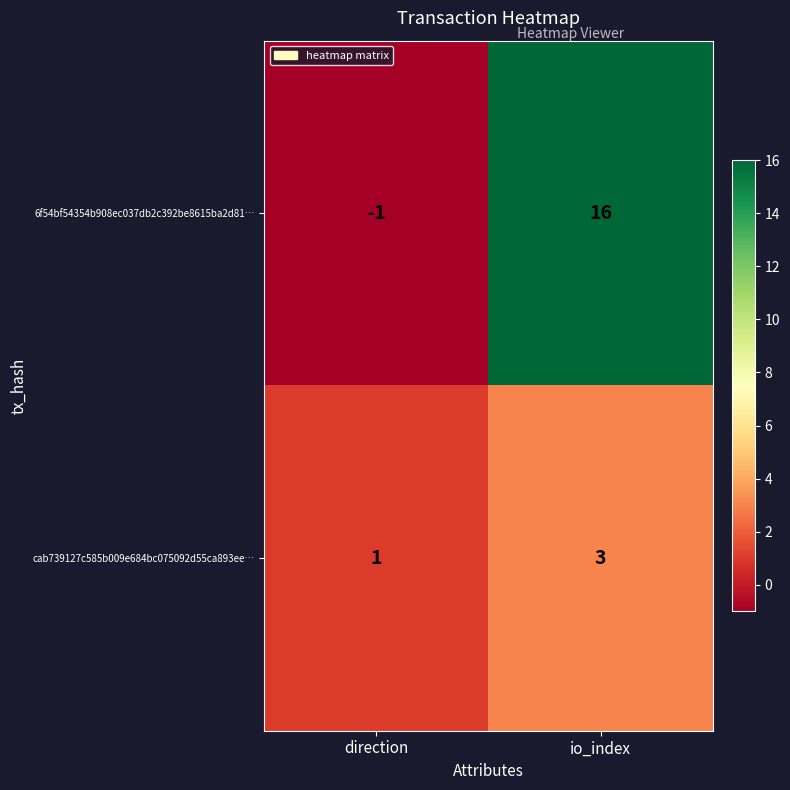

How many values in 6f54bf54354b908ec037db2c392be8615ba2d81… are above zero?

1